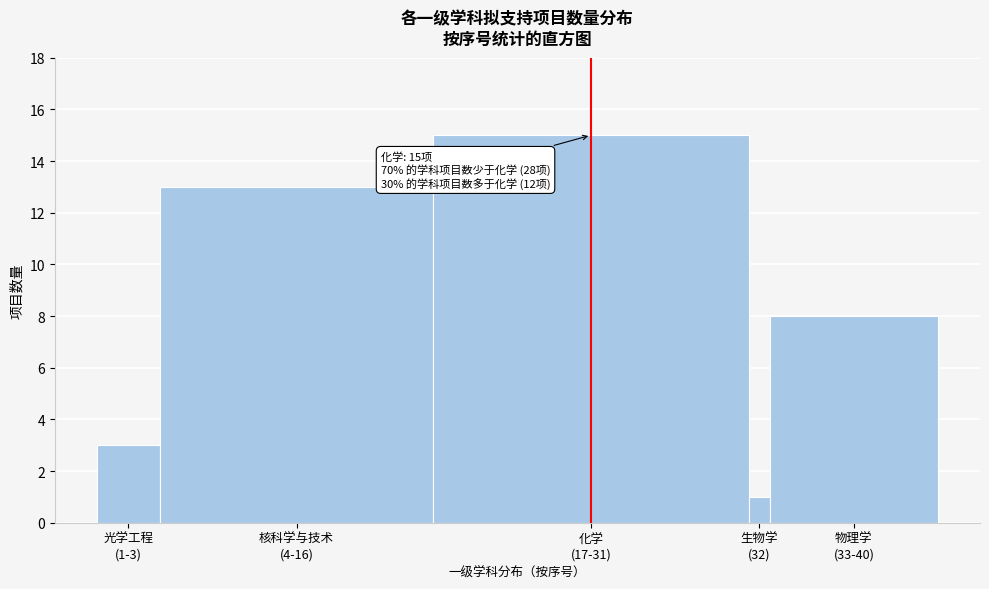

Reading left to right, extract all data points from this chart.

3	13	15	1	8